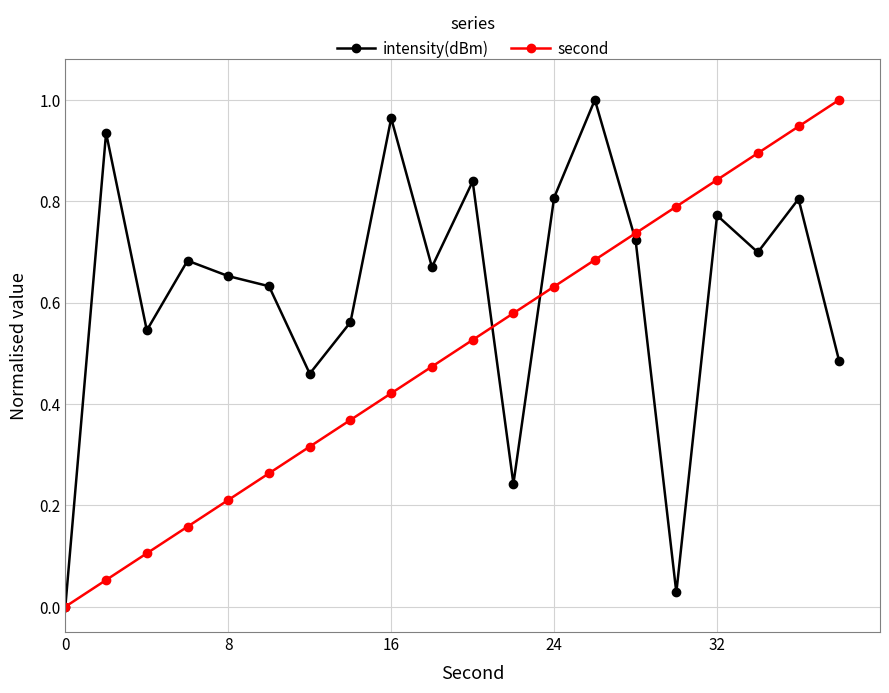

List the series in order of their overall mean, lowest first.

second, intensity(dBm)